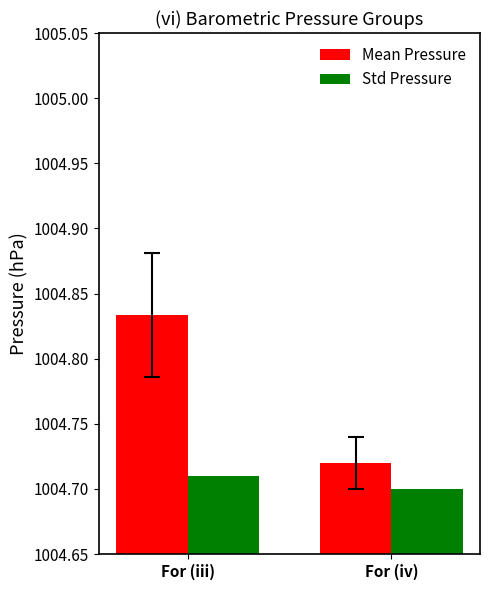

Rank the categories by Std Pressure value from lowest to highest.

For (iv), For (iii)